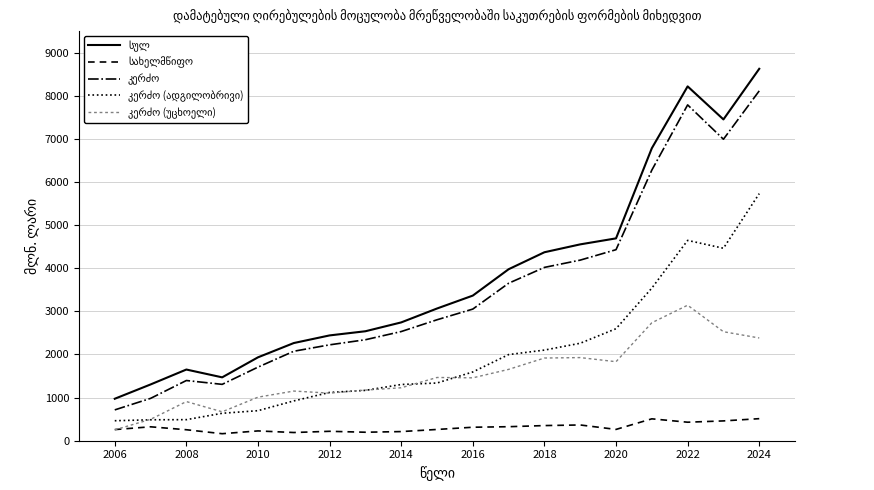

What is the maximum value shown in the chart?

8625.7